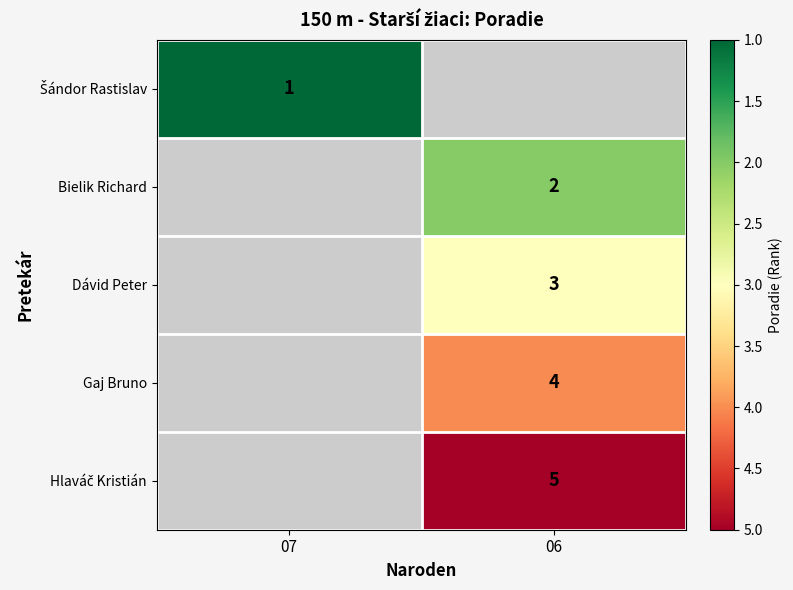

The Dávid Peter series shows 3 at 06. True or false?

True